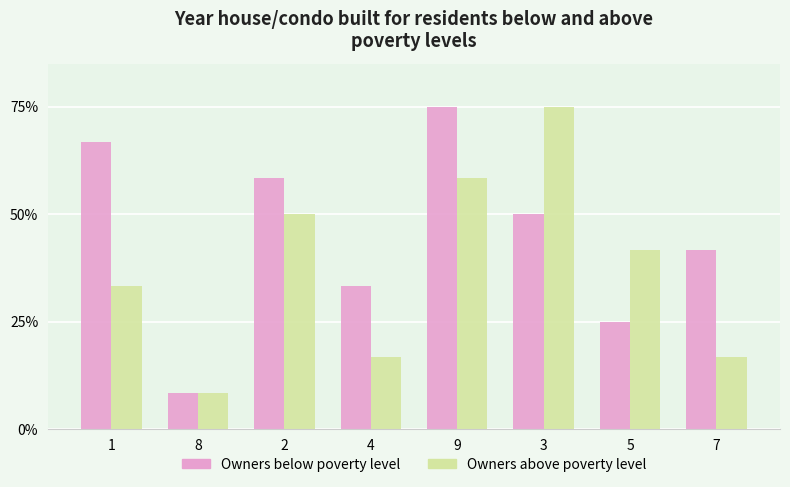

List the labels in order of Owners below poverty level value, smallest first.

8, 5, 4, 7, 3, 2, 1, 9